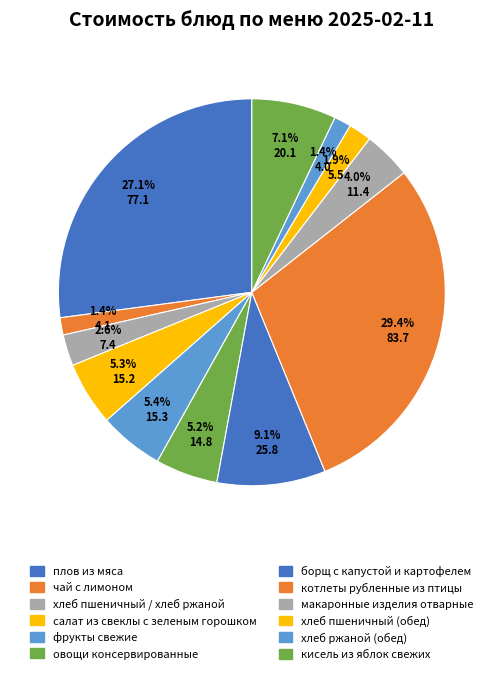

Which category has the biggest portion of the pie?

котлеты рубленные из птицы